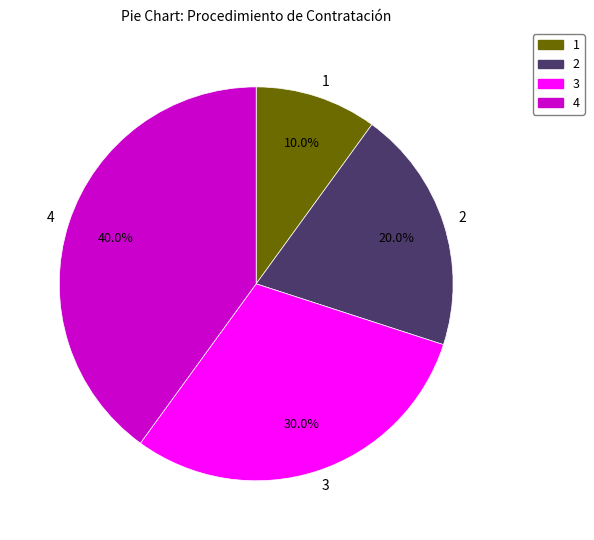

Which slice is the smallest?

1